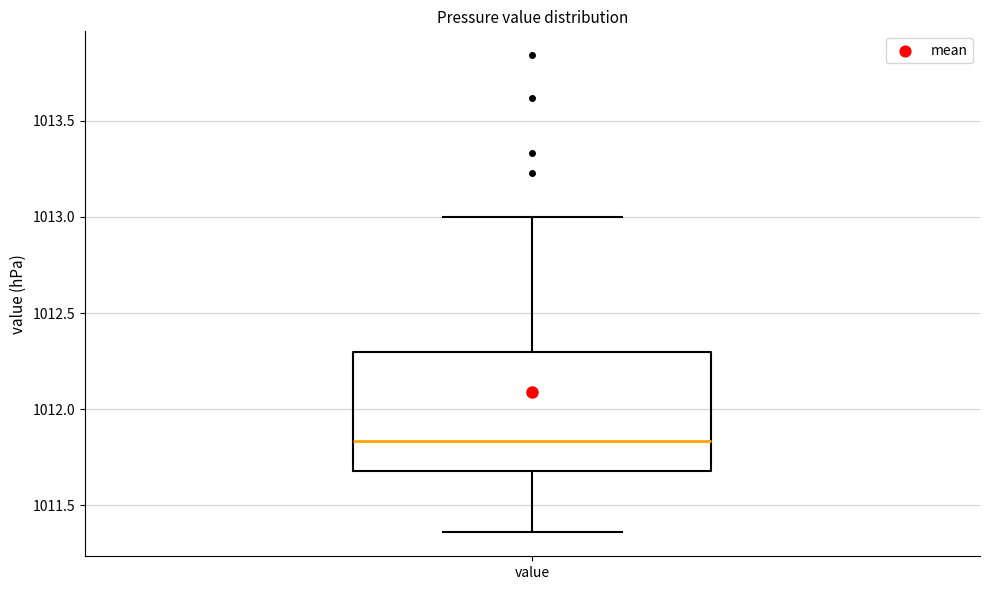

Transcribe this box plot: give where the median line is, the range the box spans, and where the two whiskers end, as read against the y-axis. The values are not printed on the chart, so give them approximately, as read against the axis.

median 1011.85, box 1011.70 to 1012.30, whiskers 1011.35 to 1013.00